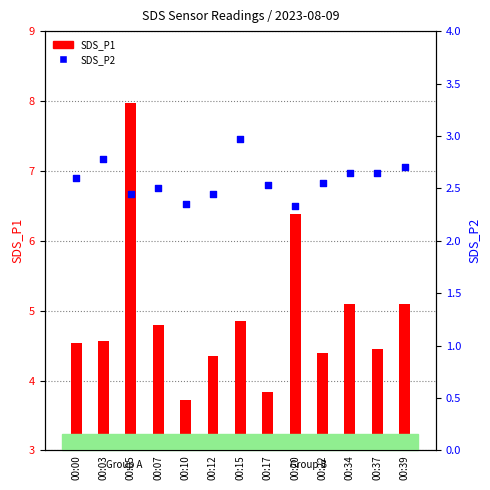

Which series has the largest total across all categories?

SDS_P1